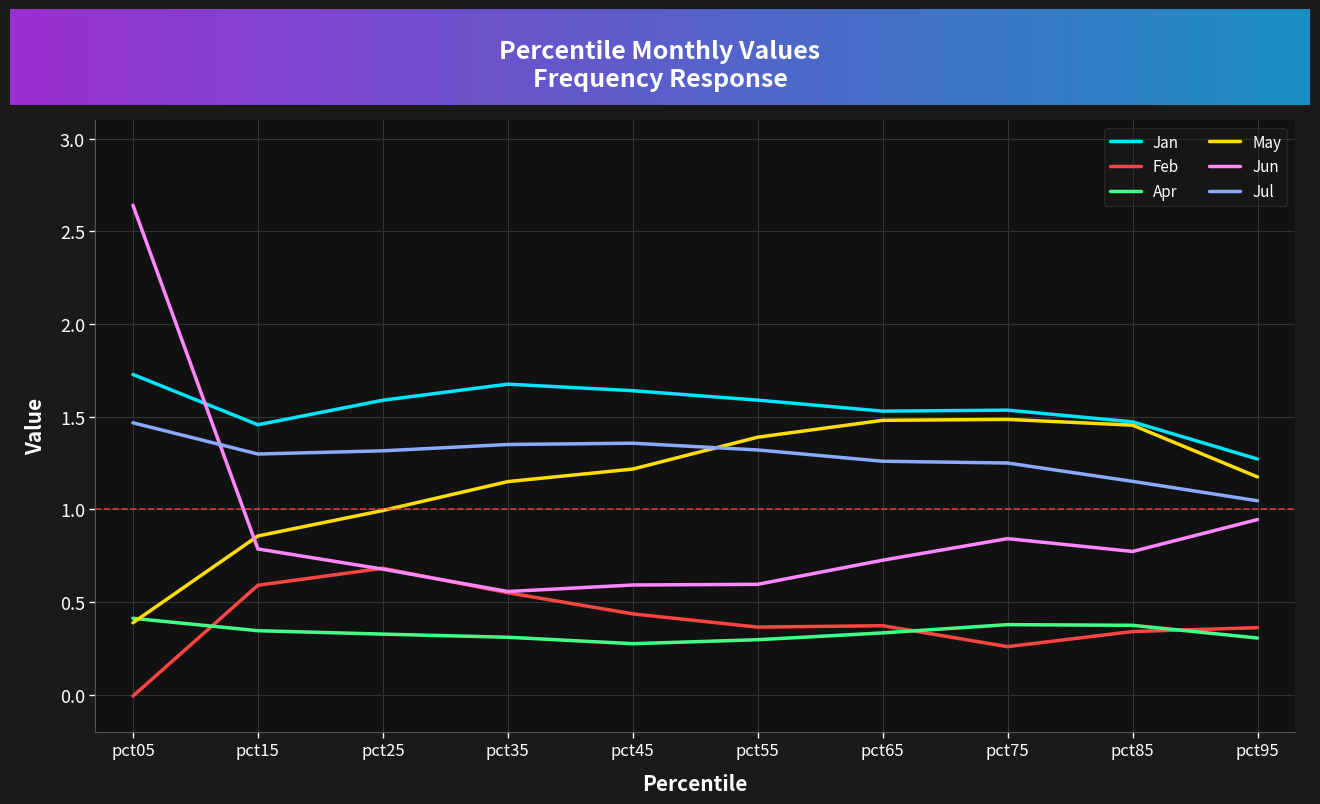

At which category does the chart reach its minimum across all series?

pct05